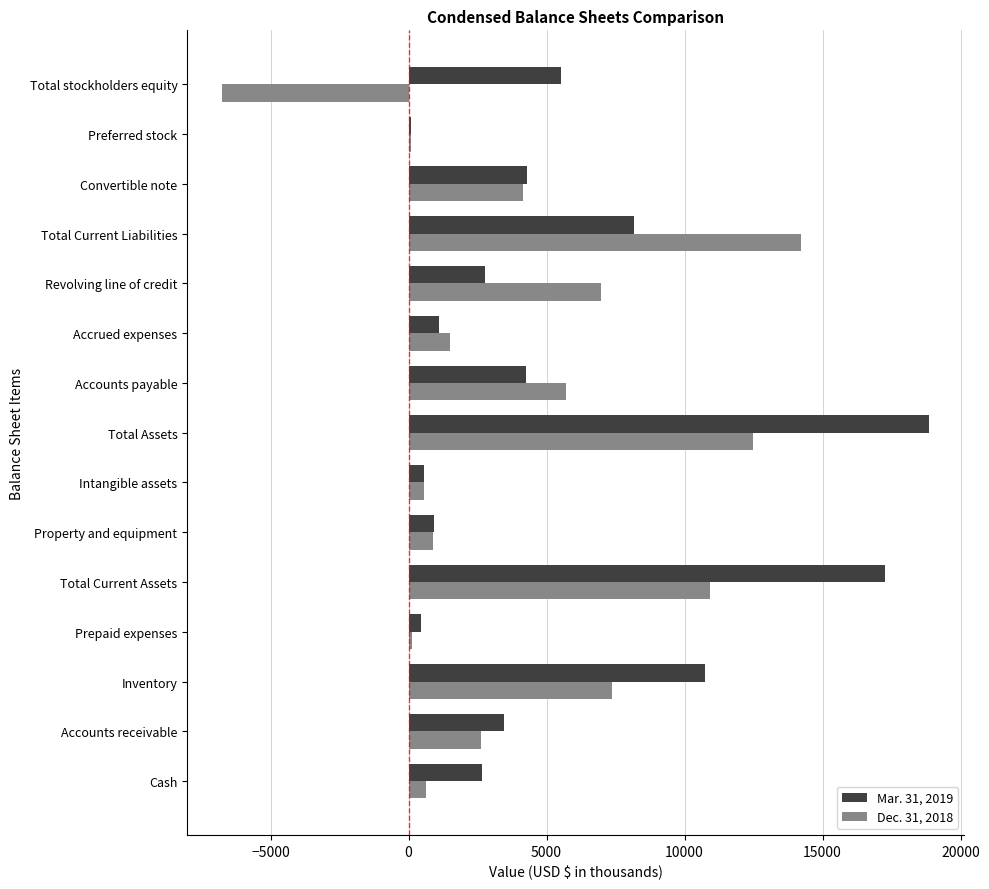

At which label does Dec. 31, 2018 reach its peak?

Total Current Liabilities